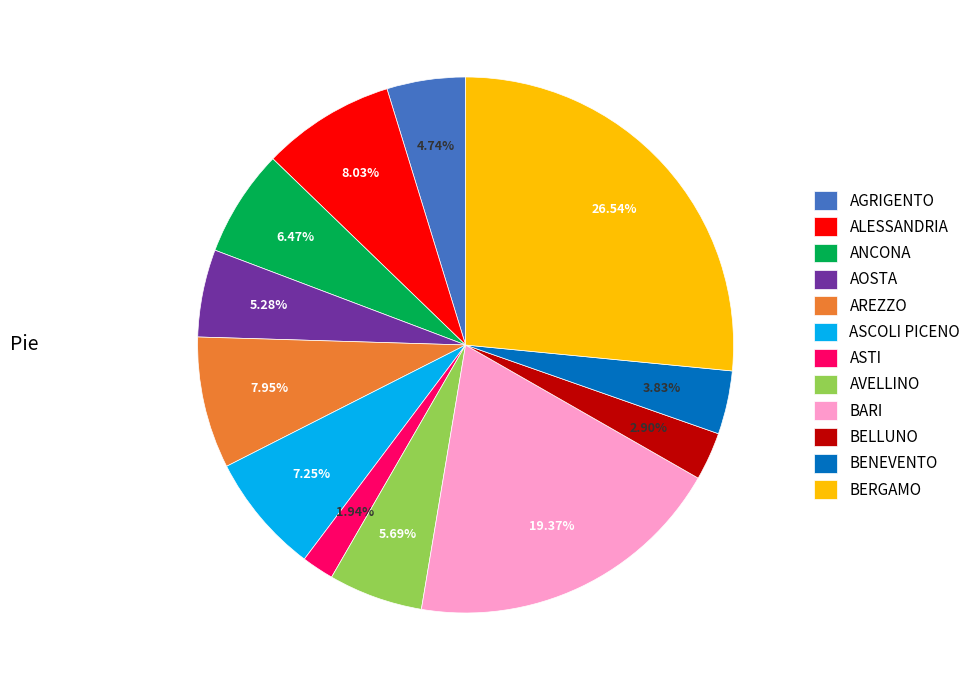

The ALESSANDRIA slice represents 8% of the pie. True or false?

True